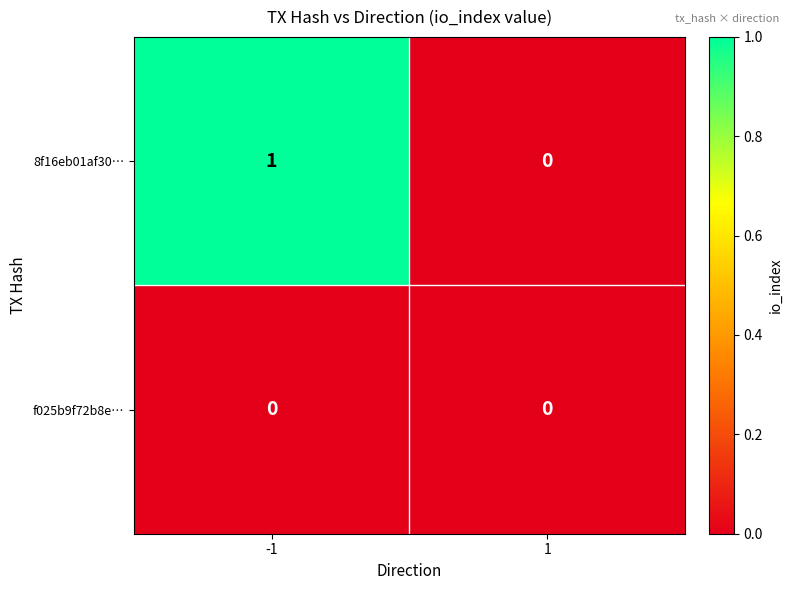

At which category is the sum across all series the highest?

-1